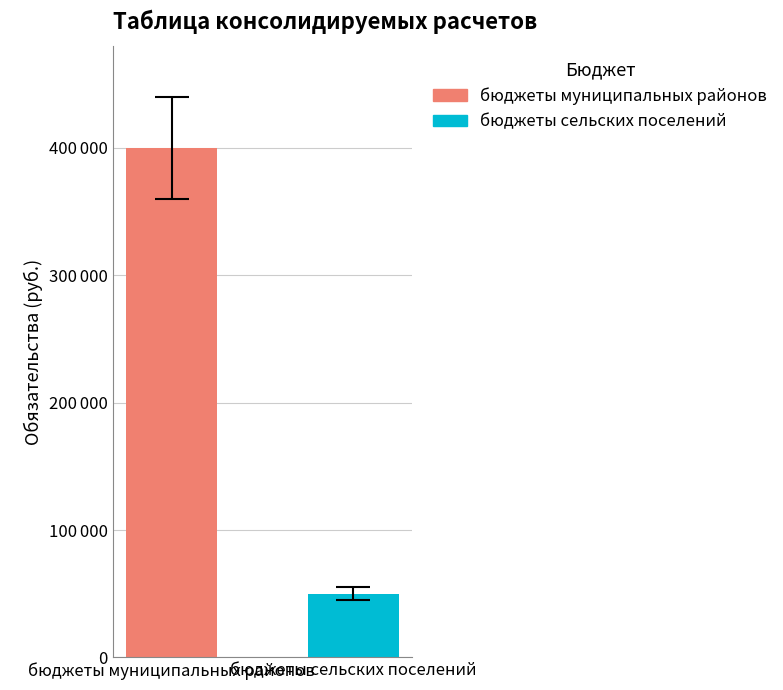

Does the chart contain stacked bars?

No